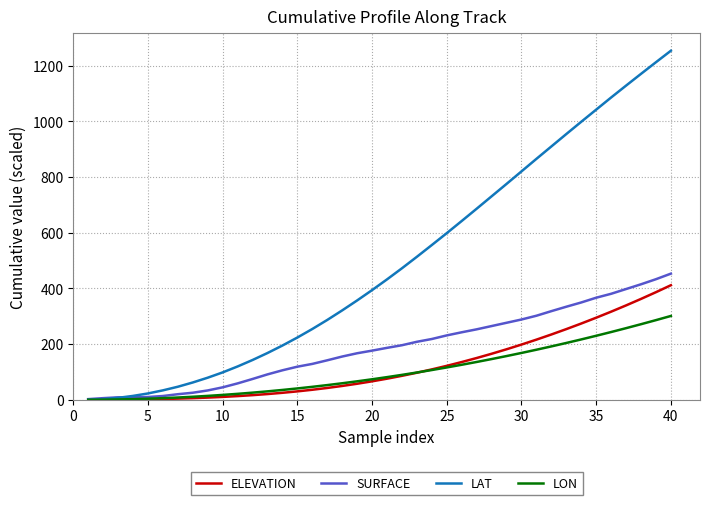

Which series has the largest total across all categories?

LAT